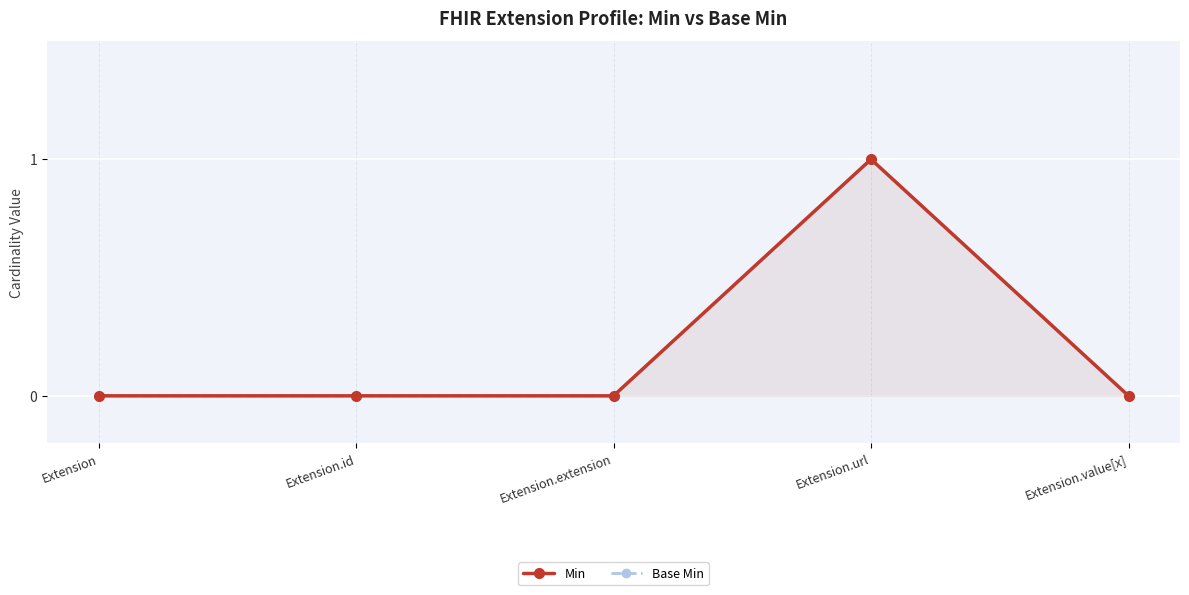

True or false: Min and Base Min cross at least once.

False